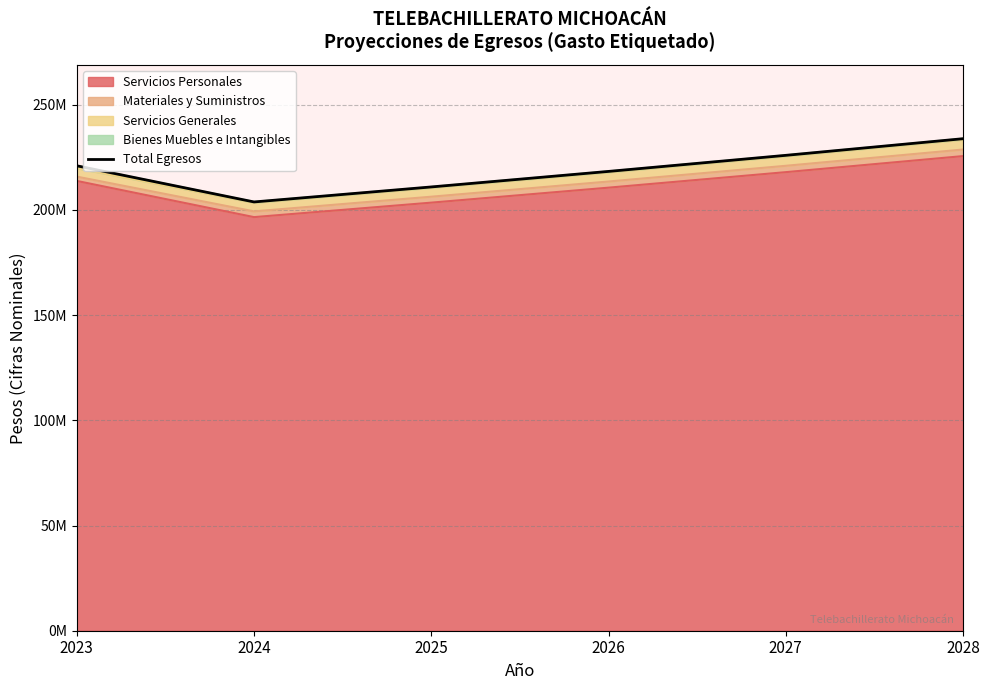

Where is the first local minimum?

2024